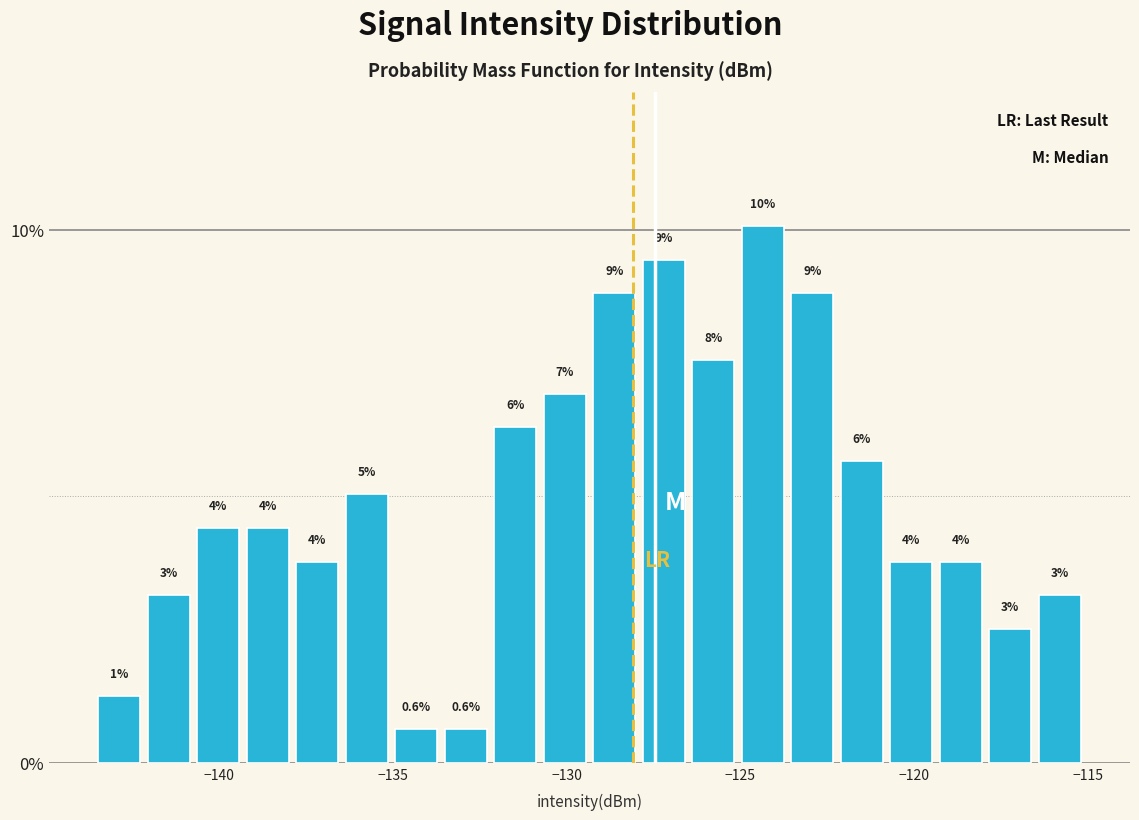

Around what value on the x-axis is the tallest bar? Give the approximate position of its centre, as read against the axis.

-124.5